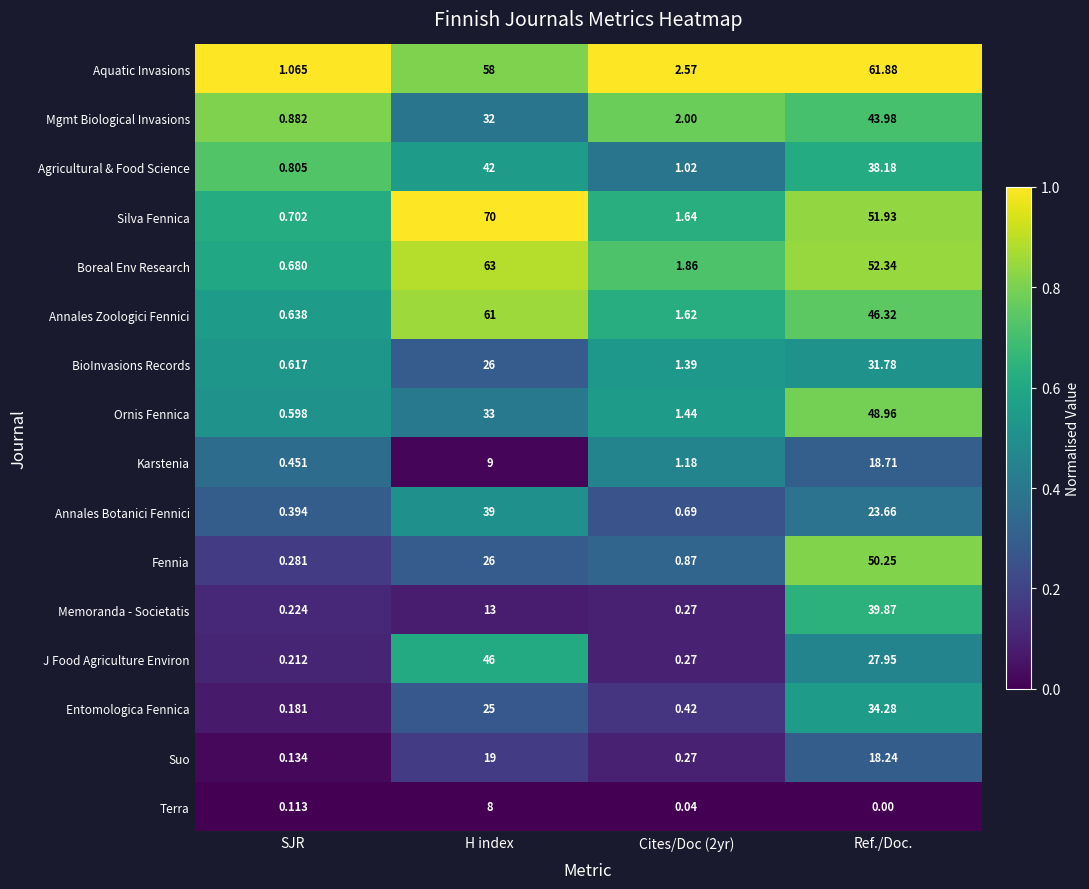

Which series has the widest spread of values?

Silva Fennica